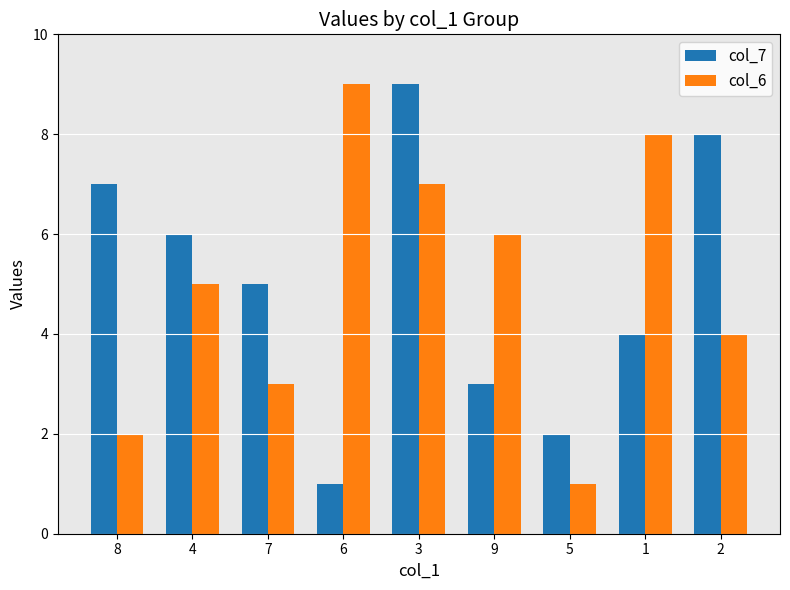

Does the chart contain stacked bars?

No